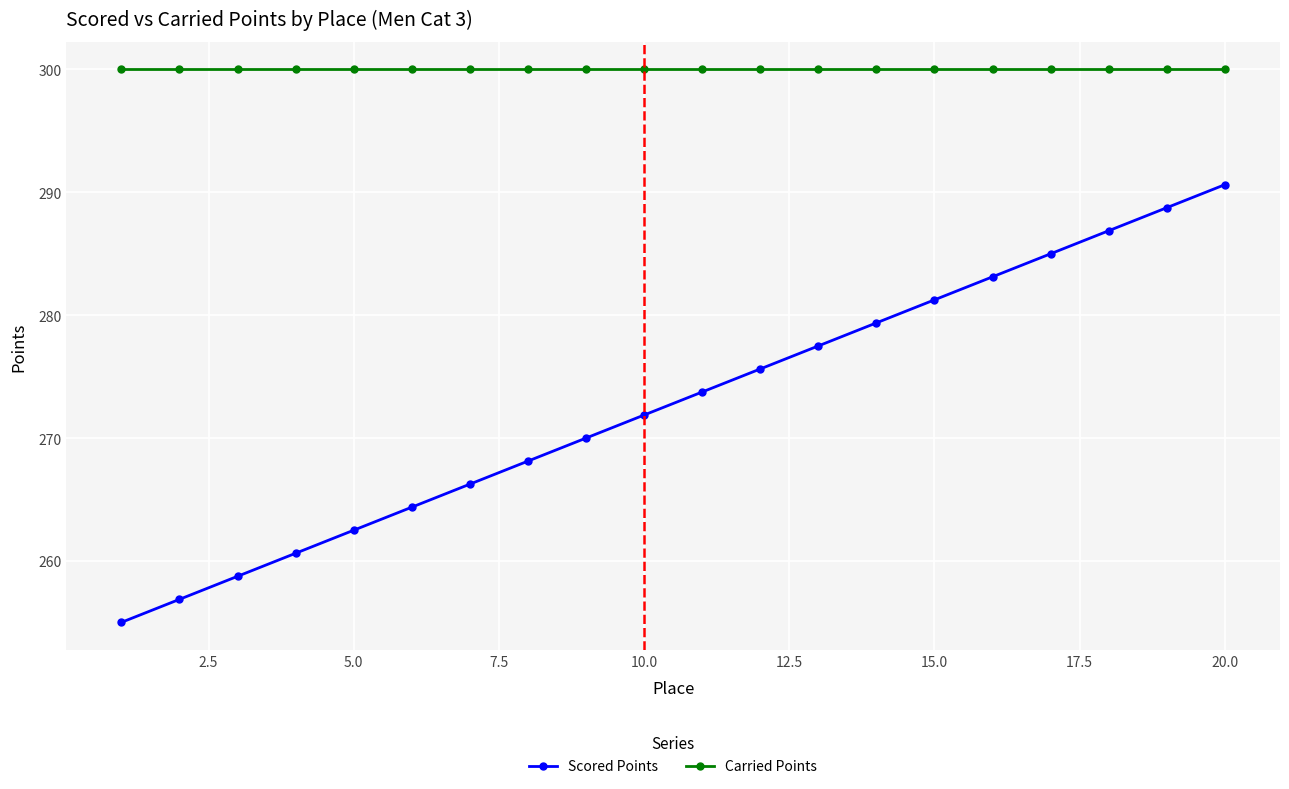

What is the value of the Scored Points point at the 4th from the left?

260.6